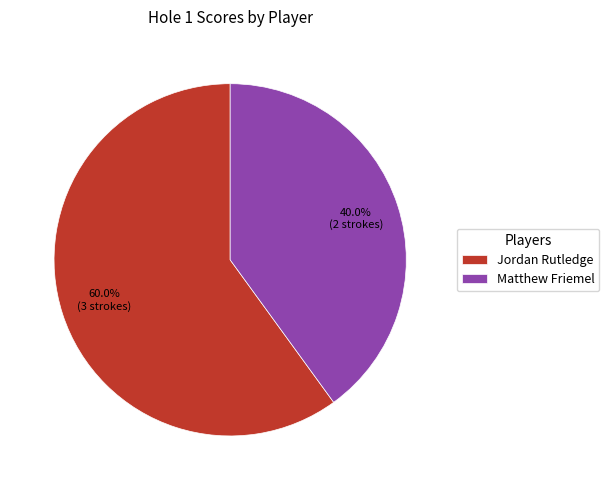

Count the number of slices in the pie.

2